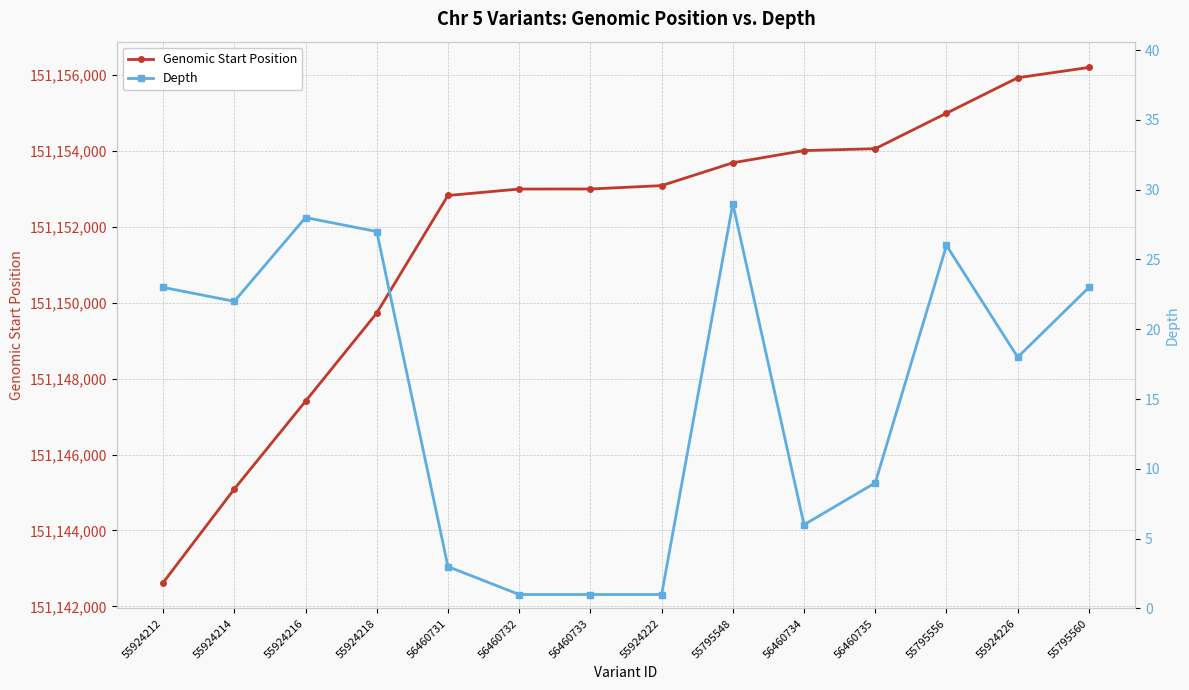

The Genomic Start Position series shows 215946783 at 55924216. True or false?

False